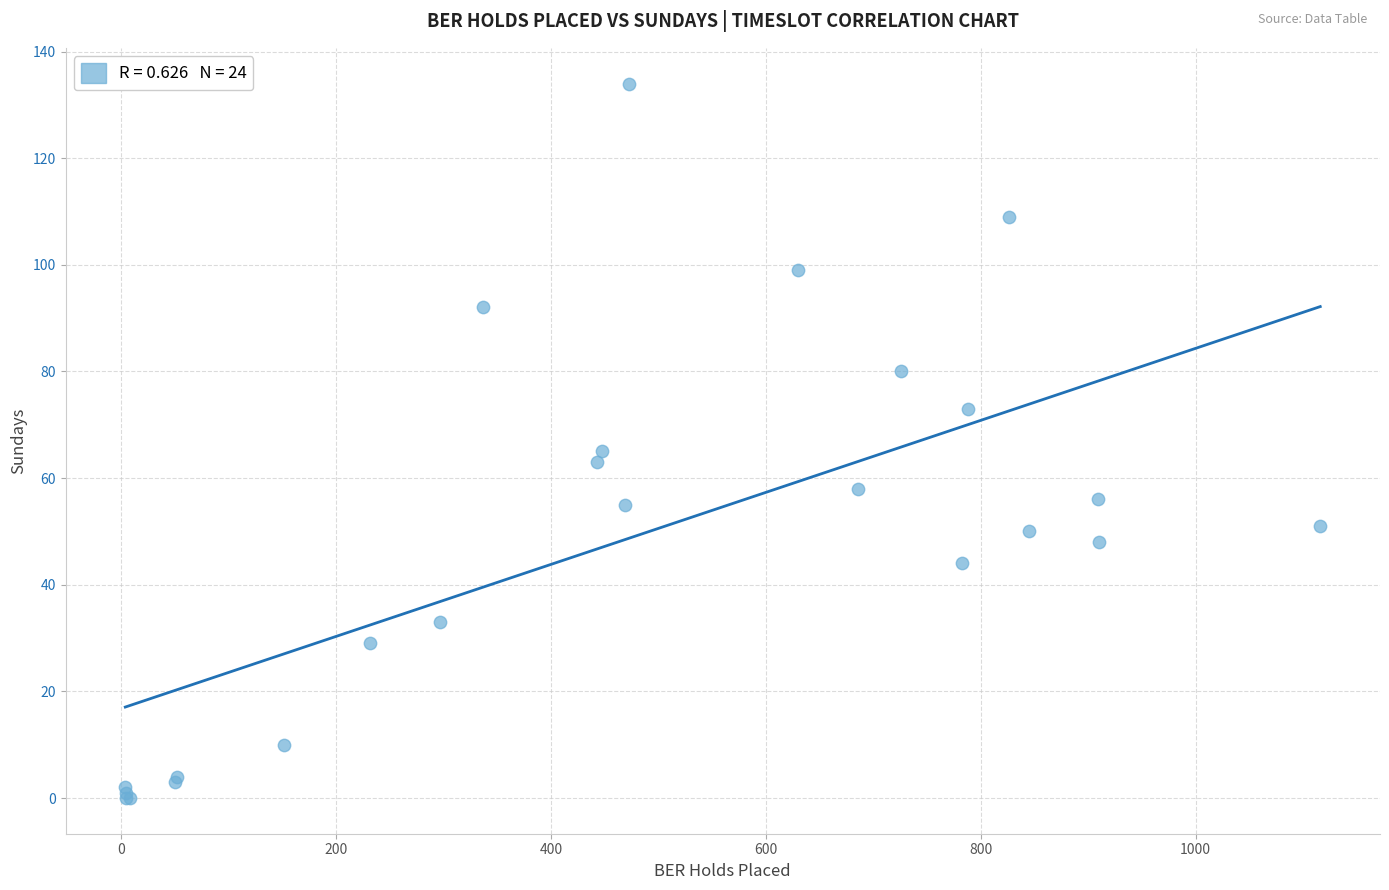

What Y value in the scatter plot is closest to 67?

65